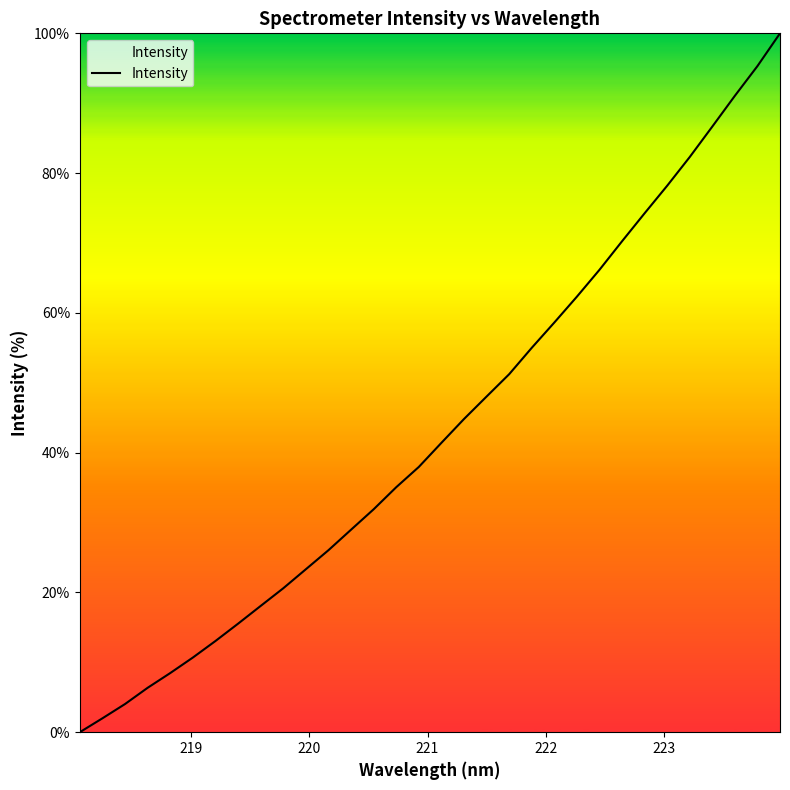

What is the greatest value displayed?

100.0